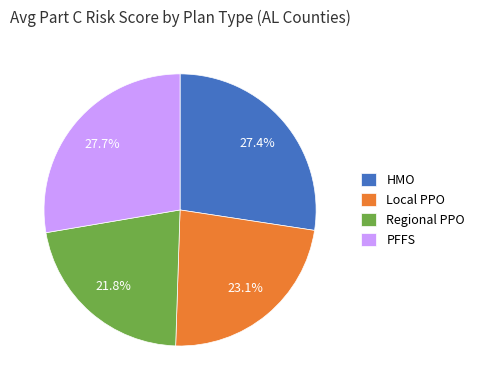

Between Regional PPO and PFFS, which is larger?

PFFS